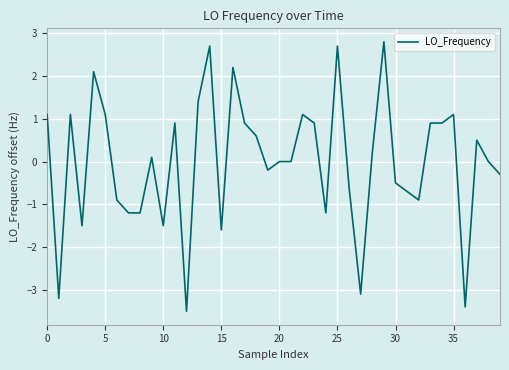

How many categories are shown in the chart?

40